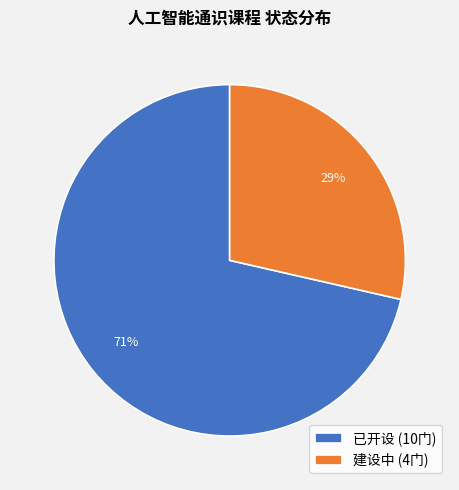

Which category accounts for the majority?

已开设